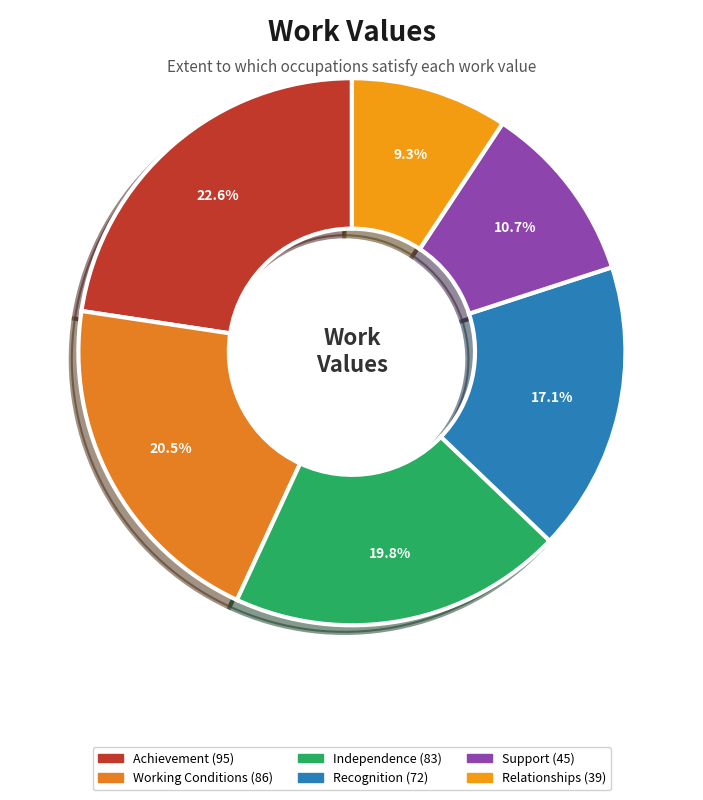

Does Relationships account for over 50% of the chart?

No